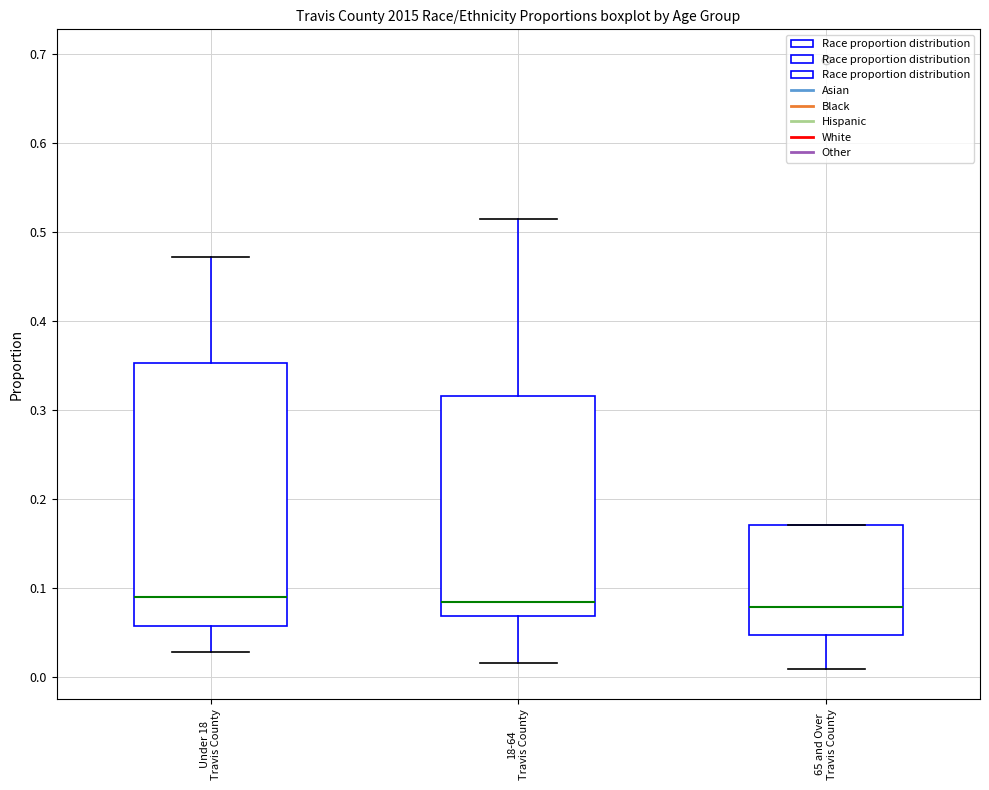

Reading left to right, read every box against the y-axis: the position of its median line, the range the box covers, and the ends of its whiskers. The values are not printed on the chart, so give them approximately, as read against the axis.

Under 18 Travis County: median 0.09, box 0.06 to 0.35, whiskers 0.03 to 0.47
18-64 Travis County: median 0.08, box 0.07 to 0.32, whiskers 0.02 to 0.51
65 and Over Travis County: median 0.08, box 0.05 to 0.17, whiskers 0.01 to 0.17